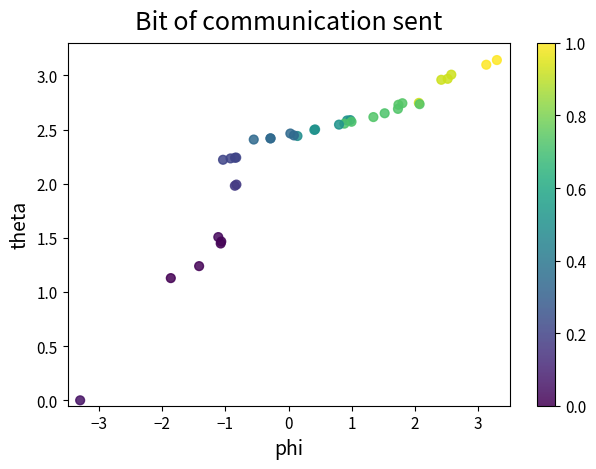

What Y value in the scatter plot is closest to 1?

1.1